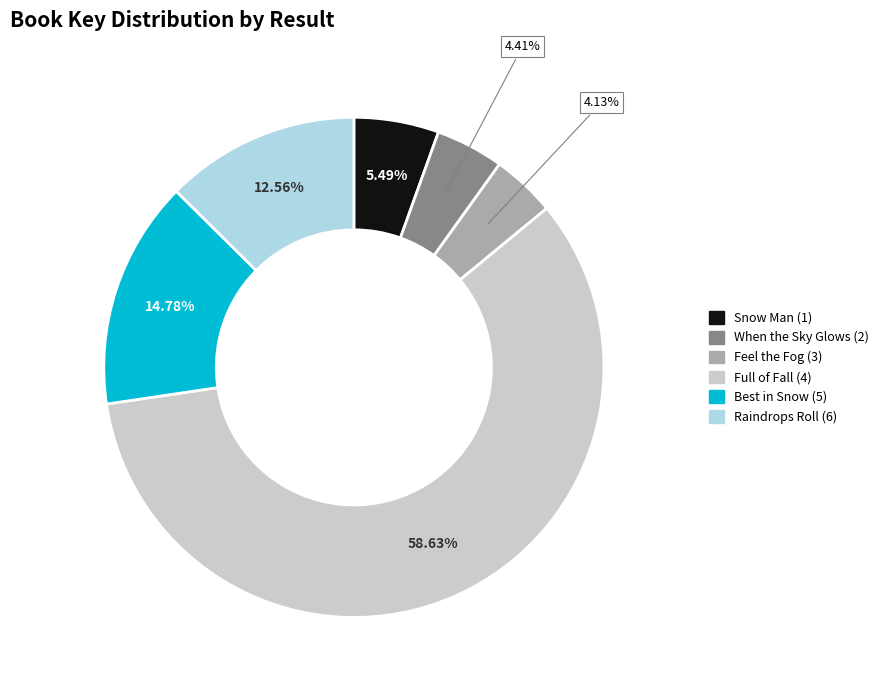

To the nearest percent, what percentage of the pie is Raindrops Roll (6)?

13%